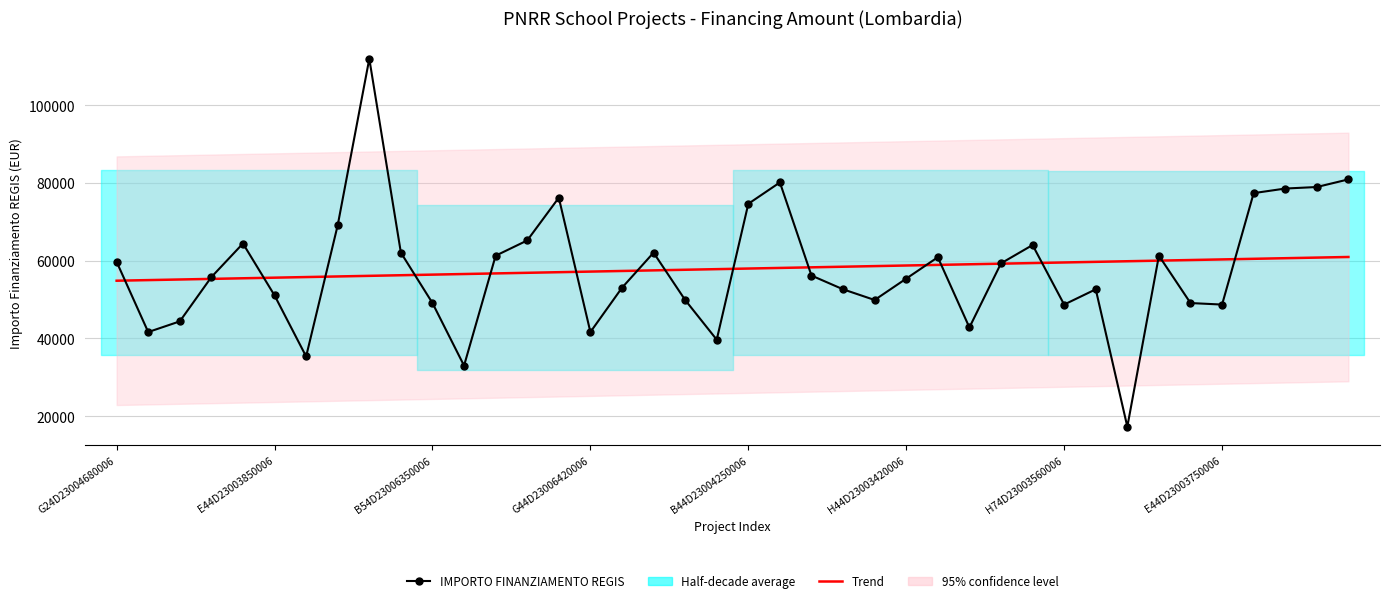

At which label is Trend closest to 57899?

19